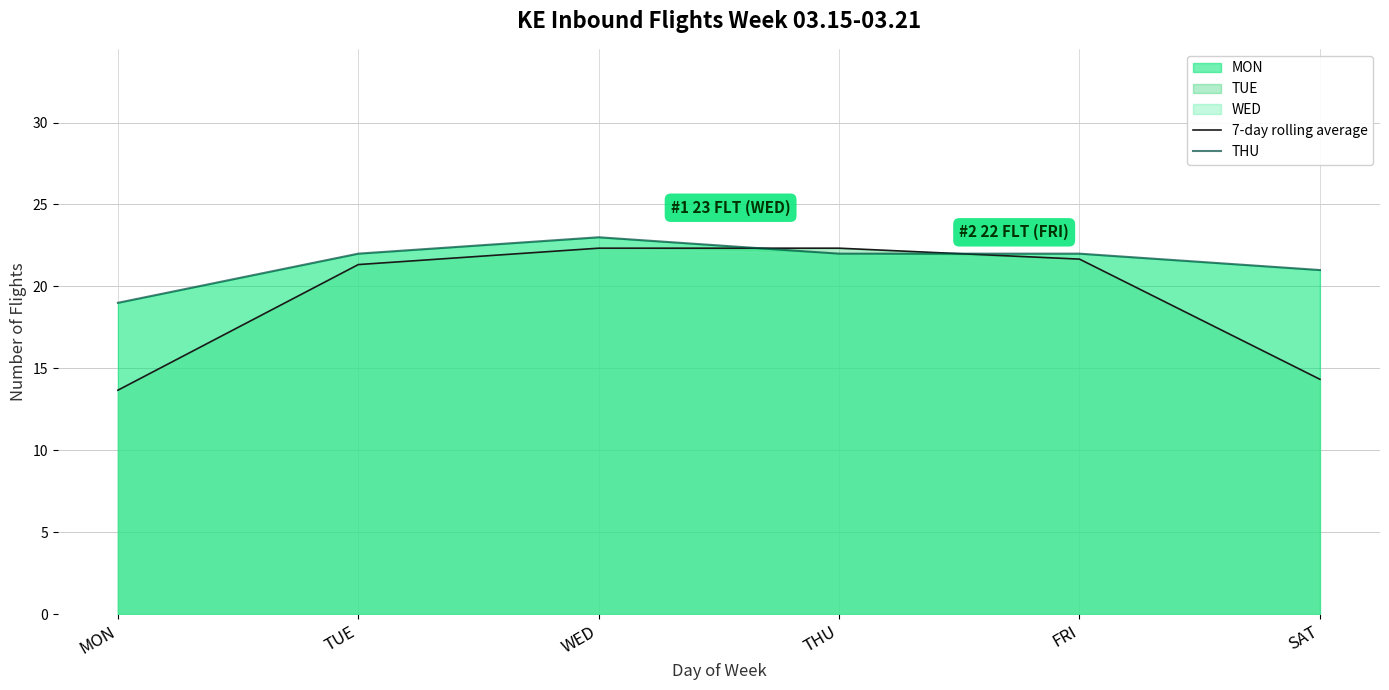

The 7-day rolling average series shows 14.3 at SAT. True or false?

True